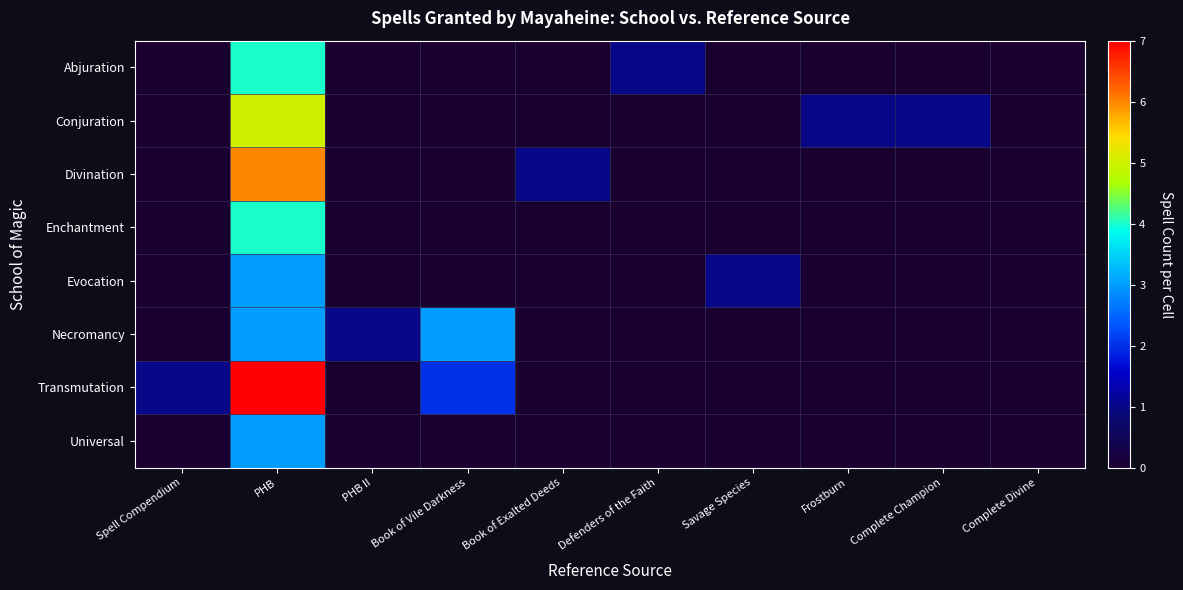

Which series has the largest range (max minus min)?

Transmutation